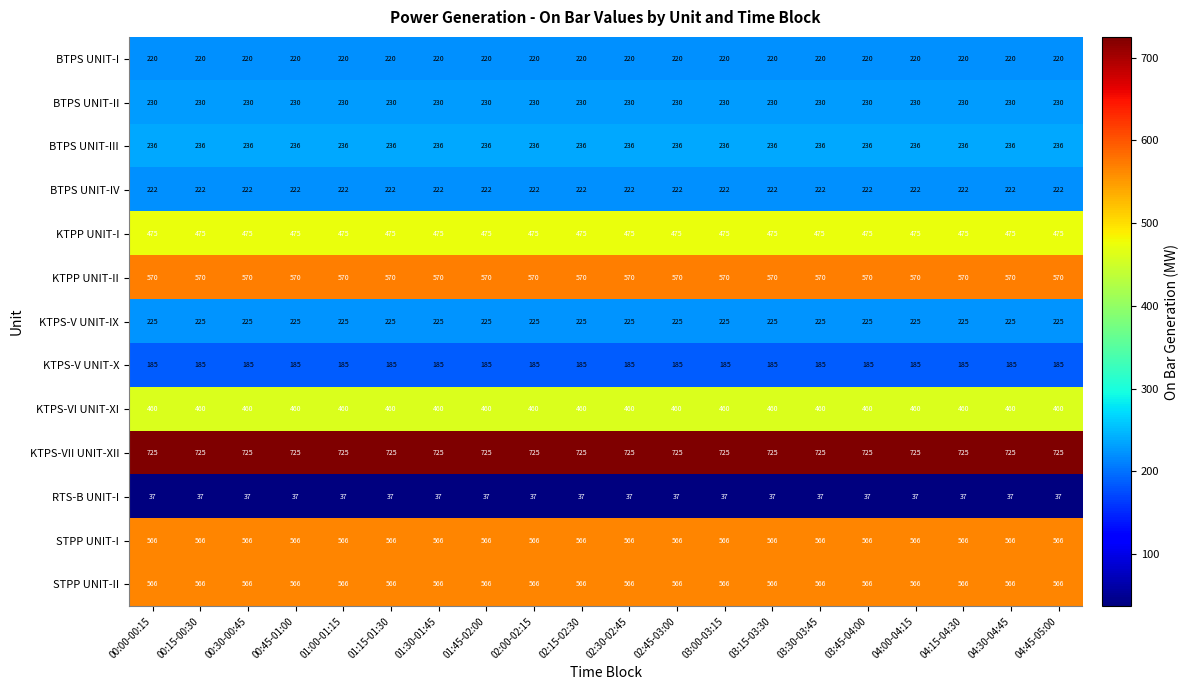

Which series has the largest total across all categories?

KTPS-VII UNIT-XII